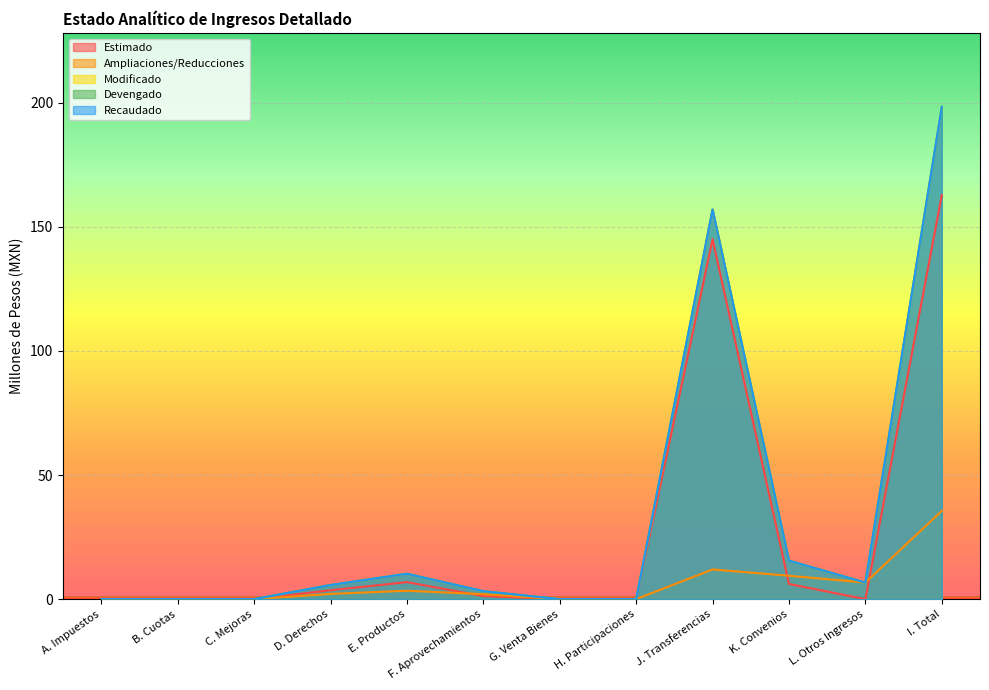

In Recaudado, how many points are higher than both neighbors (excluding endpoints)?

2